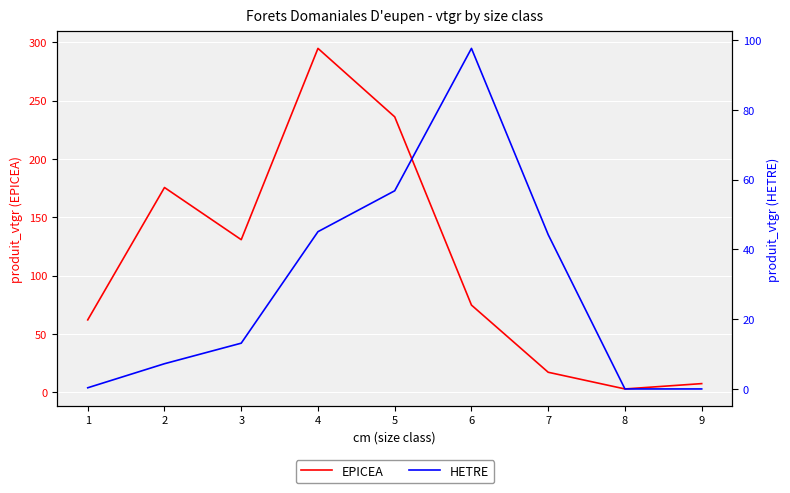

Which series has the largest total across all categories?

EPICEA